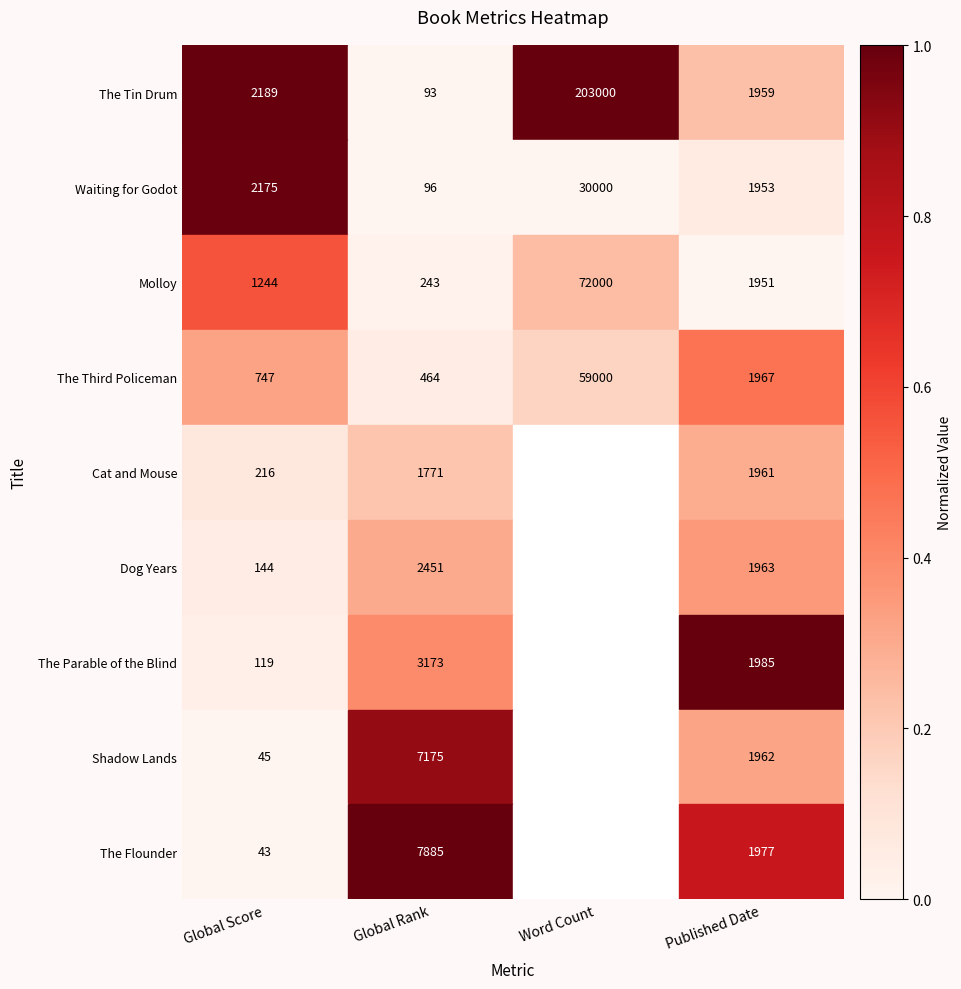

How many data points does each series have?

4